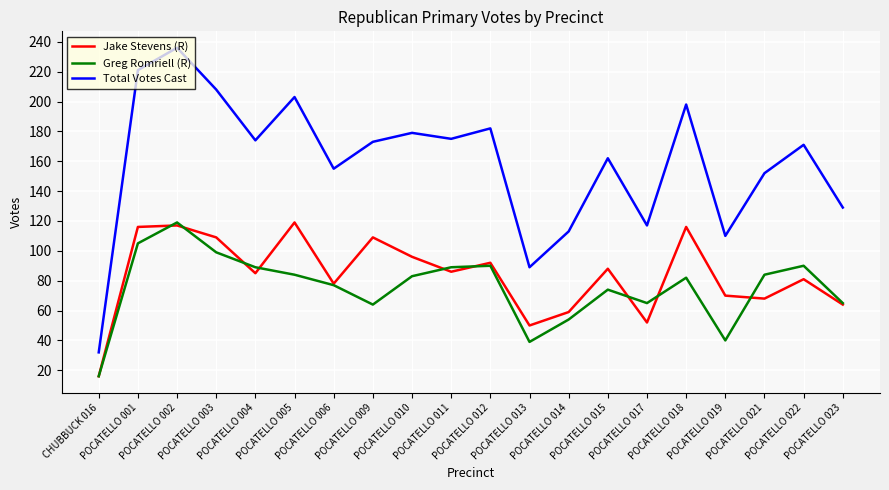

What is the difference between the maximum and second lowest values in the Jake Stevens (R) series?

69